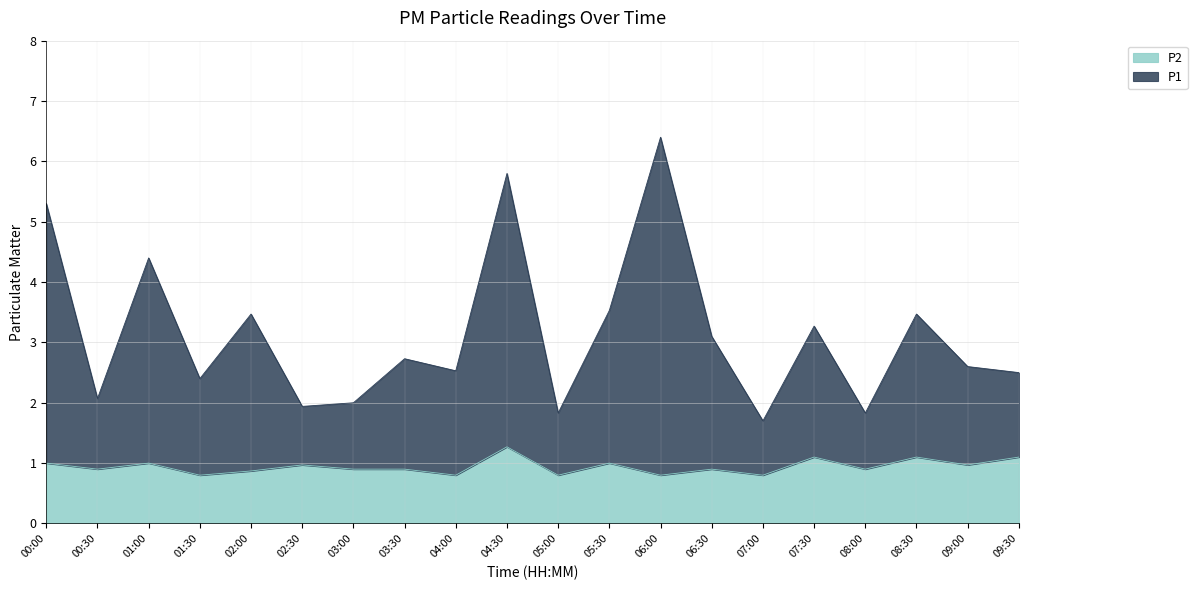

What is the difference between the highest and lowest values at 02:00?

2.6